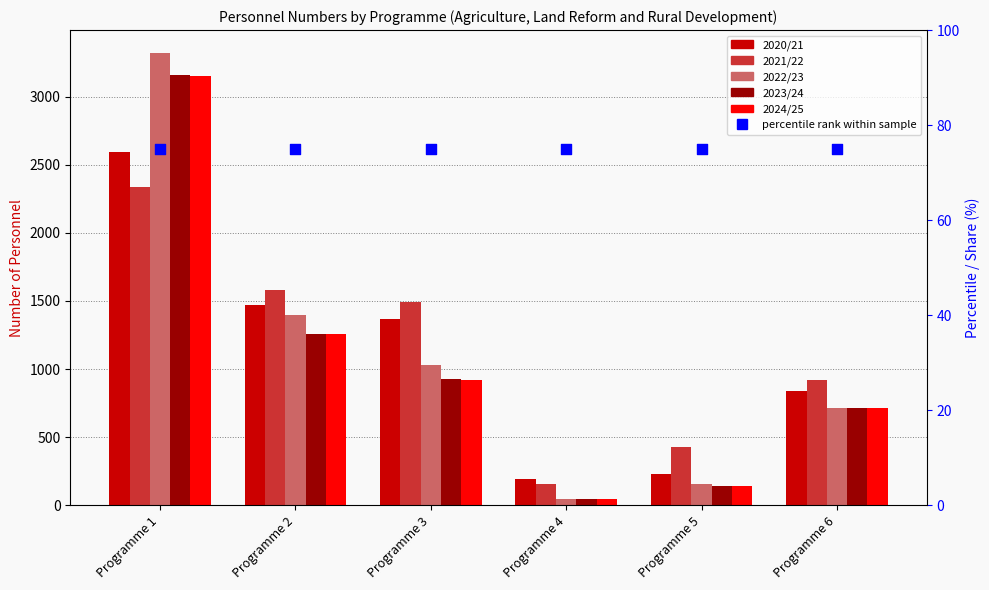

Is the value of 2024/25 at Programme 5 greater than the value of 2023/24 at Programme 6?

No